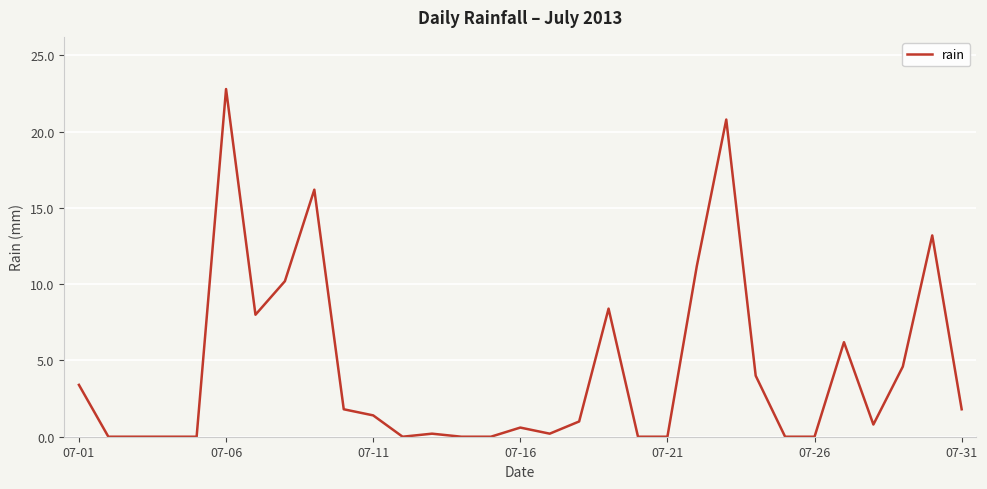

What is the maximum value shown in the chart?

22.8